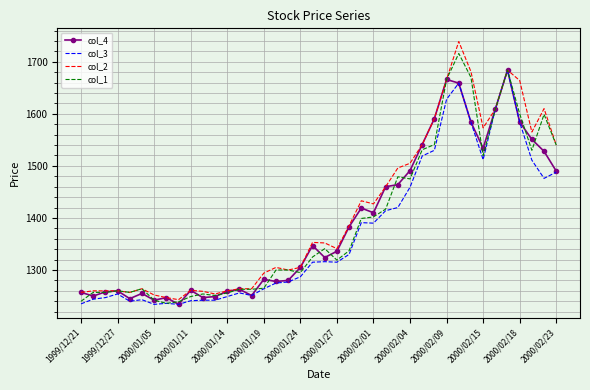

What is the maximum value shown in the chart?

1739